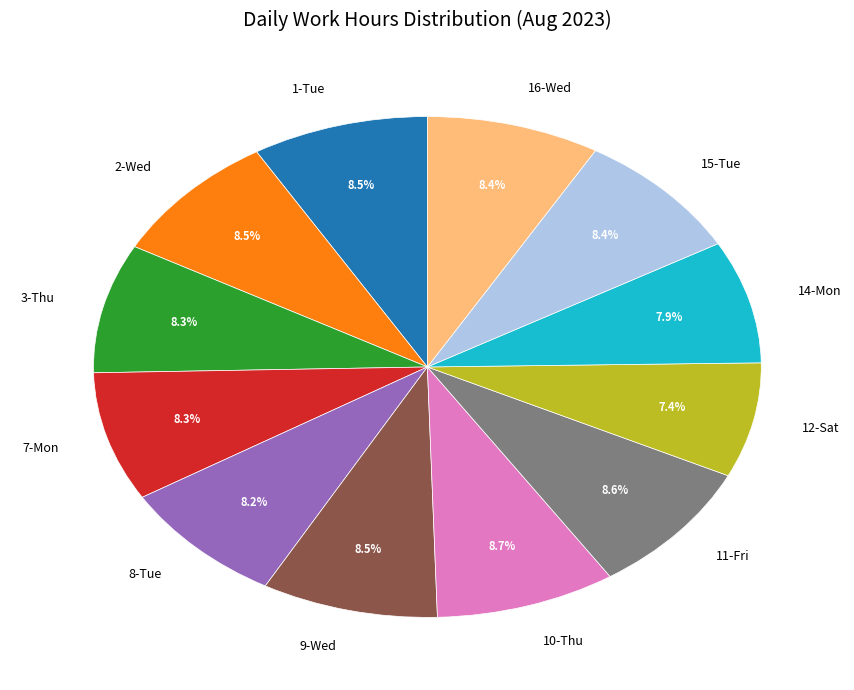

The 10-Thu slice represents 9% of the pie. True or false?

True